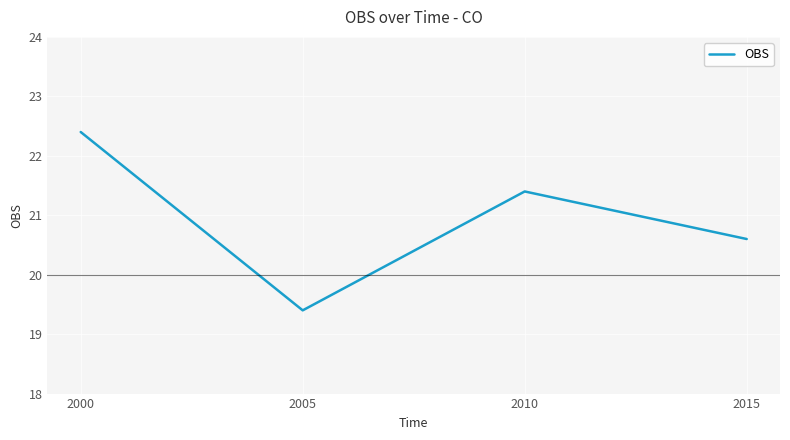

Does the chart have visible grid lines?

Yes